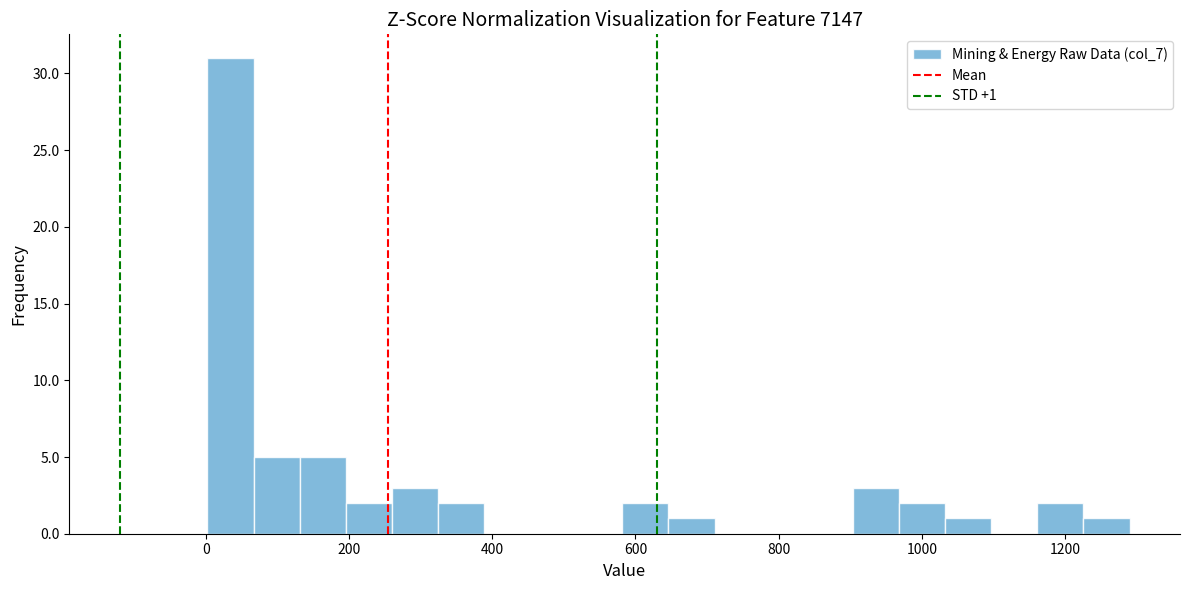

Around what value on the x-axis is the tallest bar? Give the approximate position of its centre, as read against the axis.

40